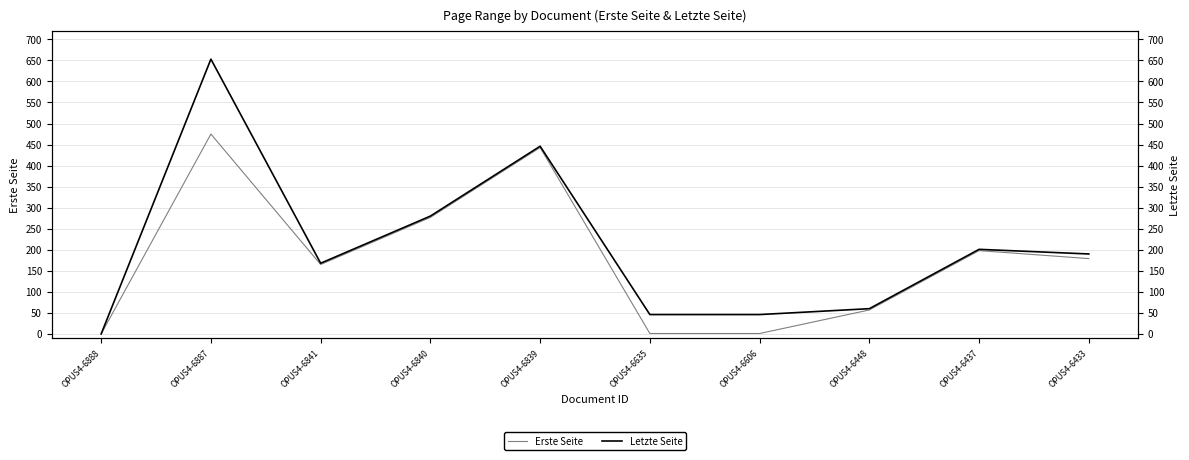

What is the difference between the second highest and second lowest values in the Letzte Seite series?

400